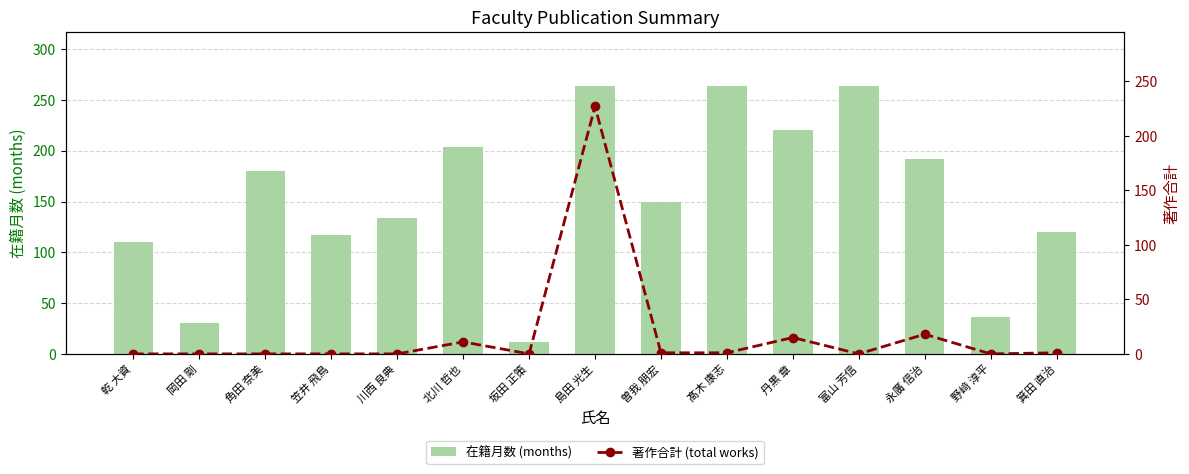

What are all the series names shown in the legend?

在籍月数 (months), 著作合計 (total works)